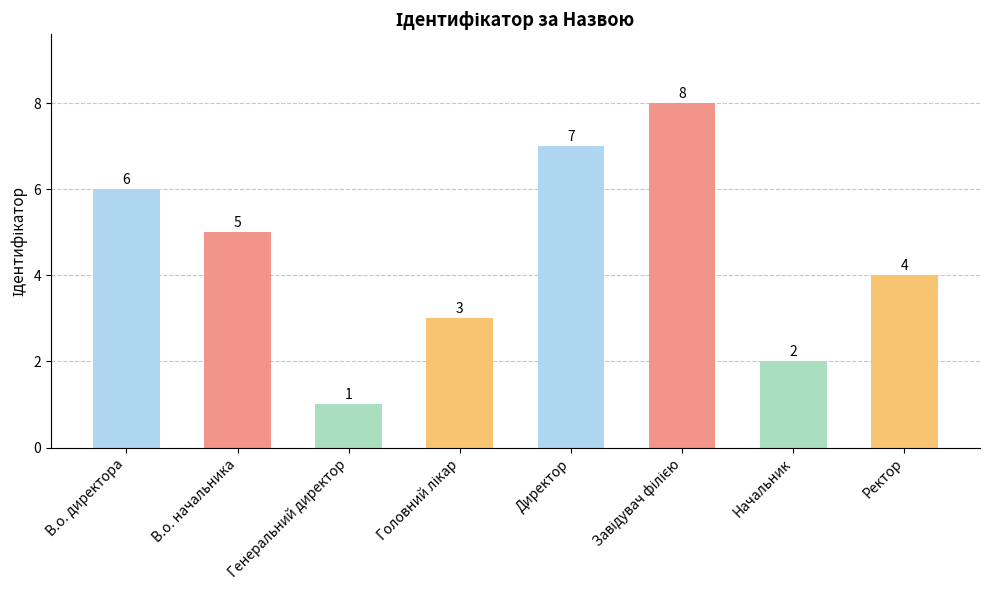

True or false: the data shows 1 at Генеральний директор.

True